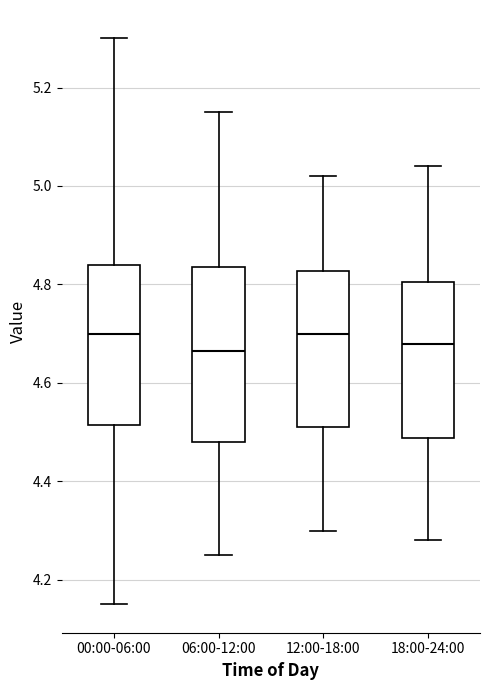

Reading left to right, transcribe this box plot: for each box, give where its median line is, the range the box spans, and where its two whiskers end, as read against the y-axis. The values are not printed on the chart, so give them approximately, as read against the axis.

00:00-06:00: median 4.70, box 4.52 to 4.84, whiskers 4.16 to 5.30
06:00-12:00: median 4.66, box 4.48 to 4.84, whiskers 4.26 to 5.16
12:00-18:00: median 4.70, box 4.52 to 4.82, whiskers 4.30 to 5.02
18:00-24:00: median 4.68, box 4.48 to 4.80, whiskers 4.28 to 5.04